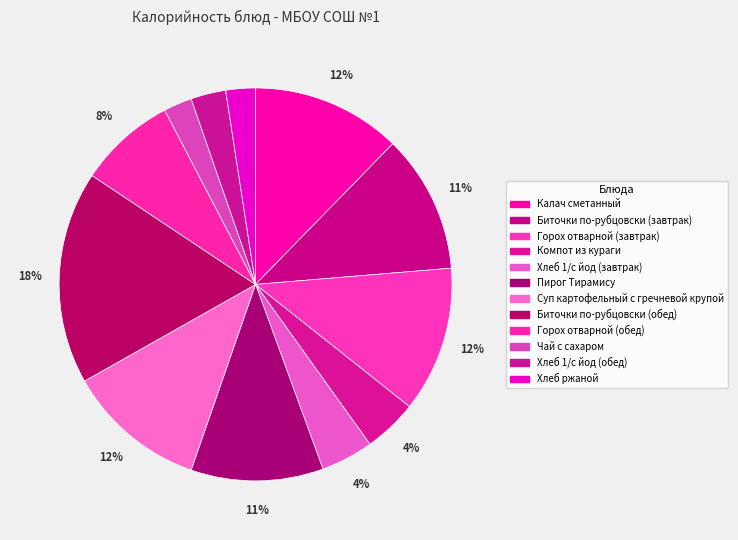

To the nearest percent, what portion does Компот из кураги represent?

4%